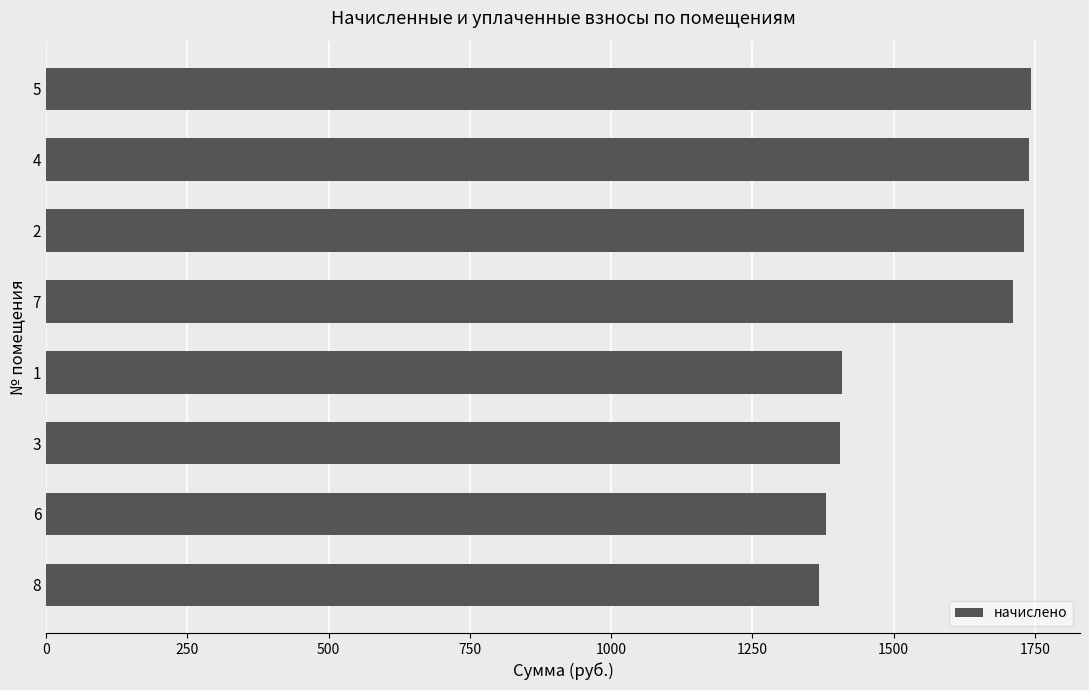

Count the number of values greater than 1710.

4